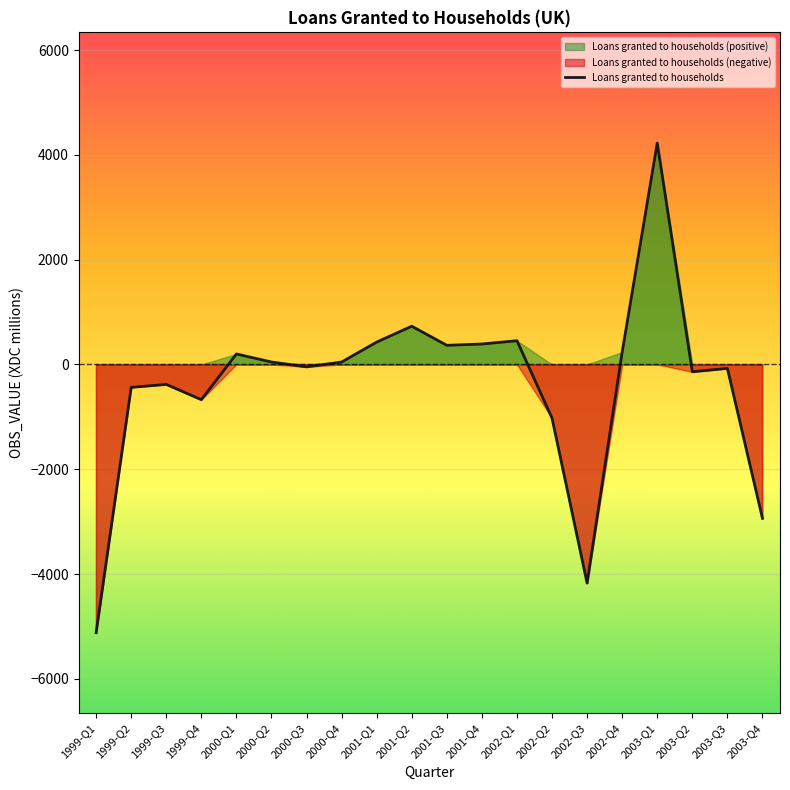

What is the average value?

-394